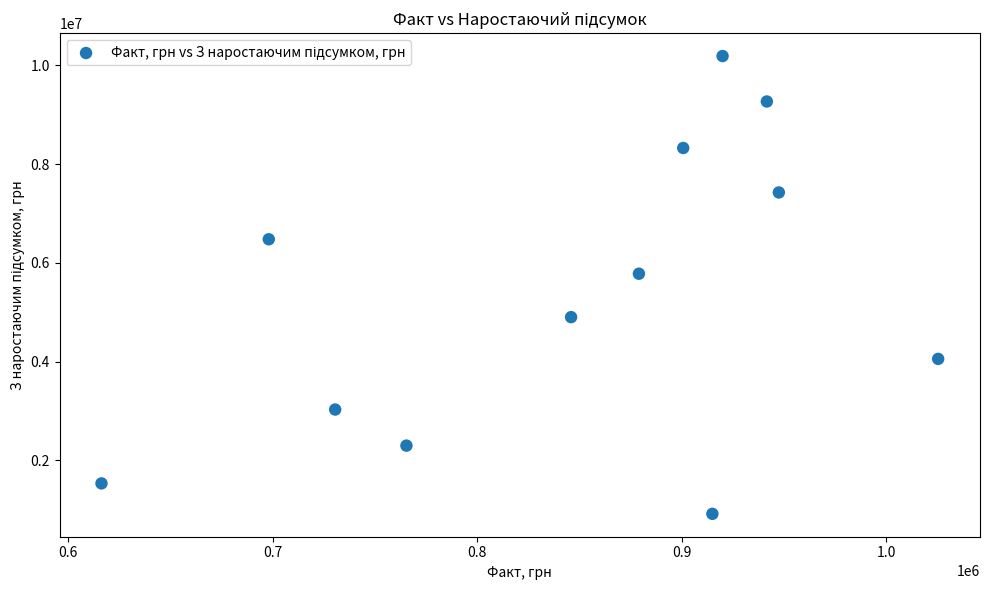

What is the range of Y values (max minus min)?

9271391.8